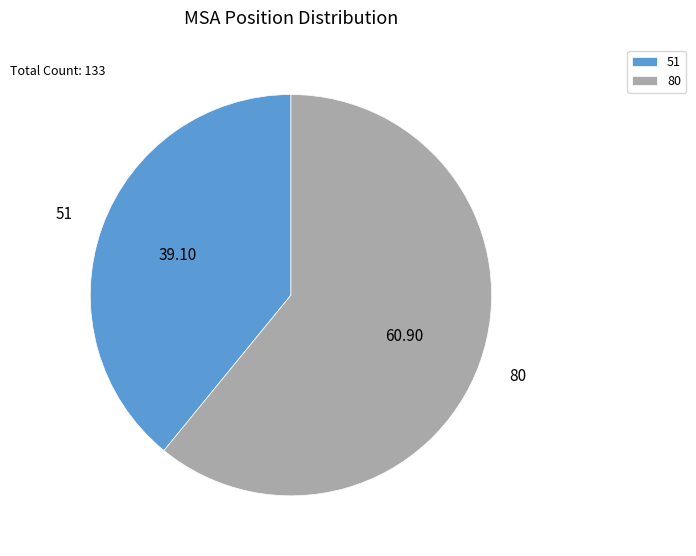

Count the number of slices in the pie.

2